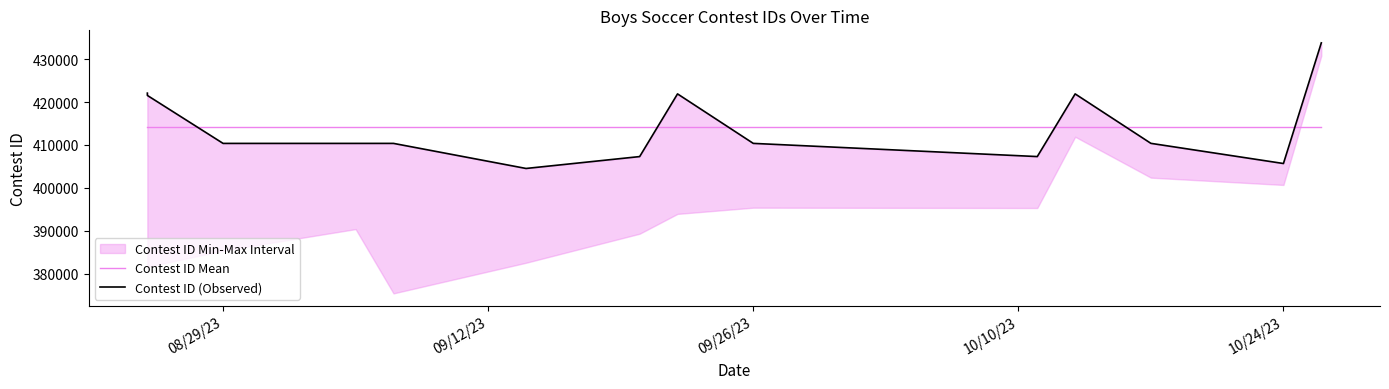

What is the maximum value shown in the chart?

433825